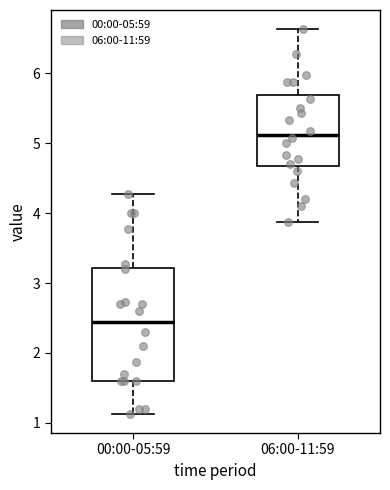

Reading left to right, read every box against the y-axis: the position of its median line, the range the box covers, and the ends of its whiskers. The values are not printed on the chart, so give them approximately, as read against the axis.

00:00-05:59: median 2.5, box 1.6 to 3.2, whiskers 1.1 to 4.3
06:00-11:59: median 5.1, box 4.7 to 5.7, whiskers 3.9 to 6.6